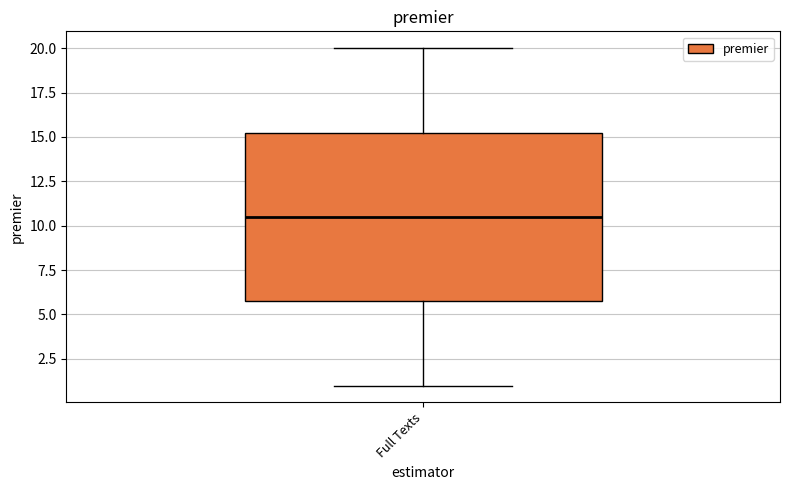

Read this box plot against the y-axis: the position of the median line, the range covered by the box, and the ends of both whiskers. The values are not printed on the chart, so give them approximately, as read against the axis.

median 10.5, box 6.0 to 15.5, whiskers 1.0 to 20.0